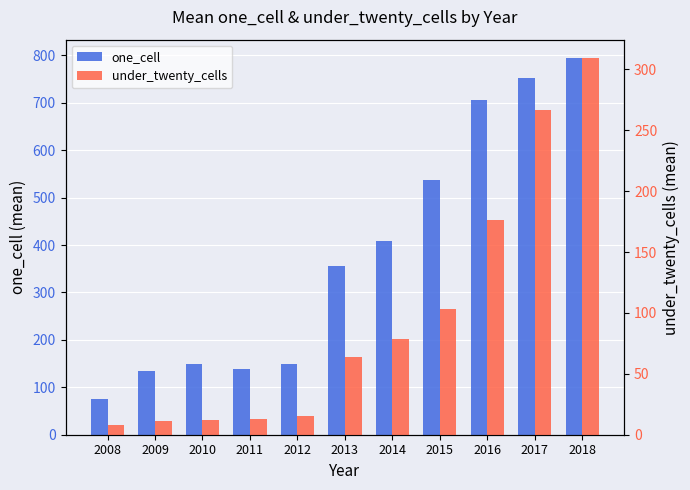

What are all the series names shown in the legend?

one_cell, under_twenty_cells